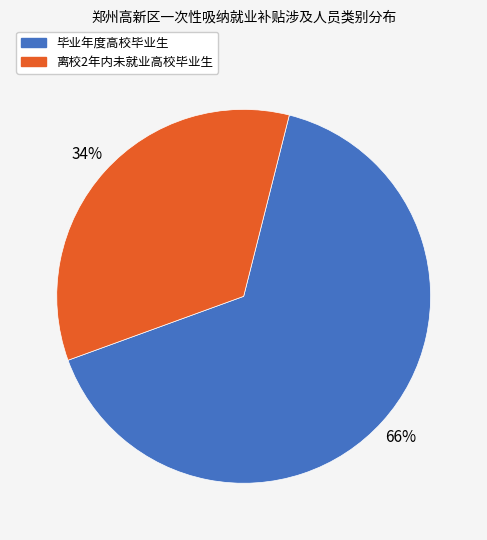

Which category has the biggest portion of the pie?

毕业年度高校毕业生